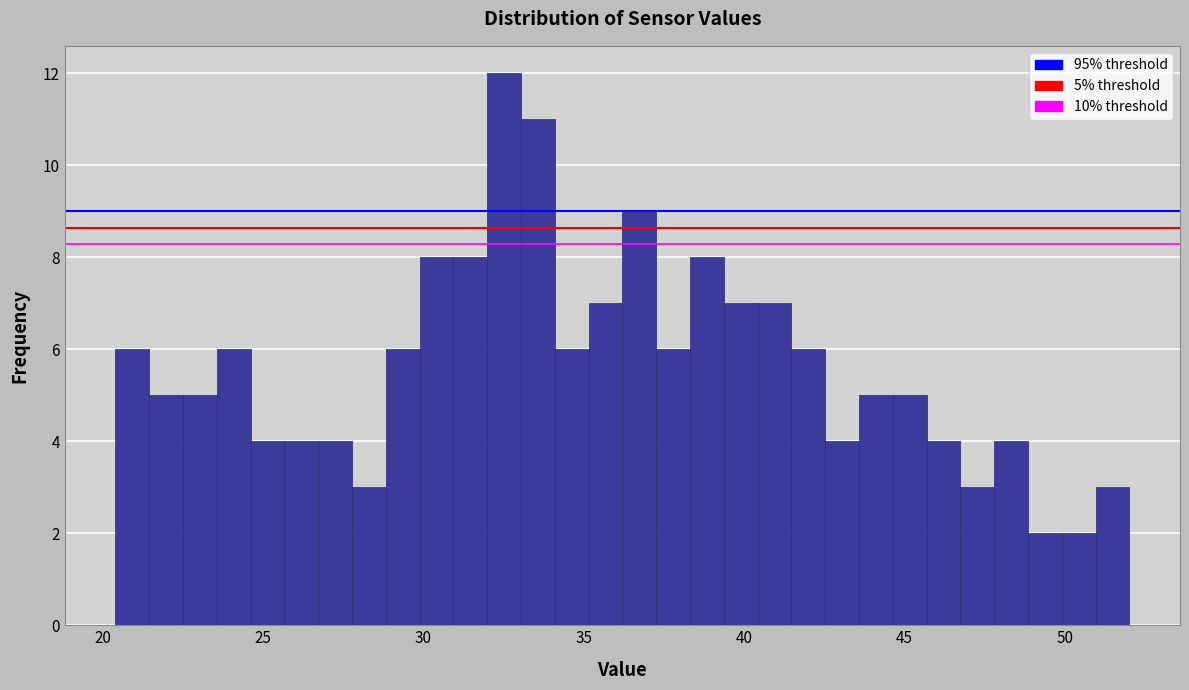

Around what value on the x-axis is the tallest bar? Give the approximate position of its centre, as read against the axis.

32.5